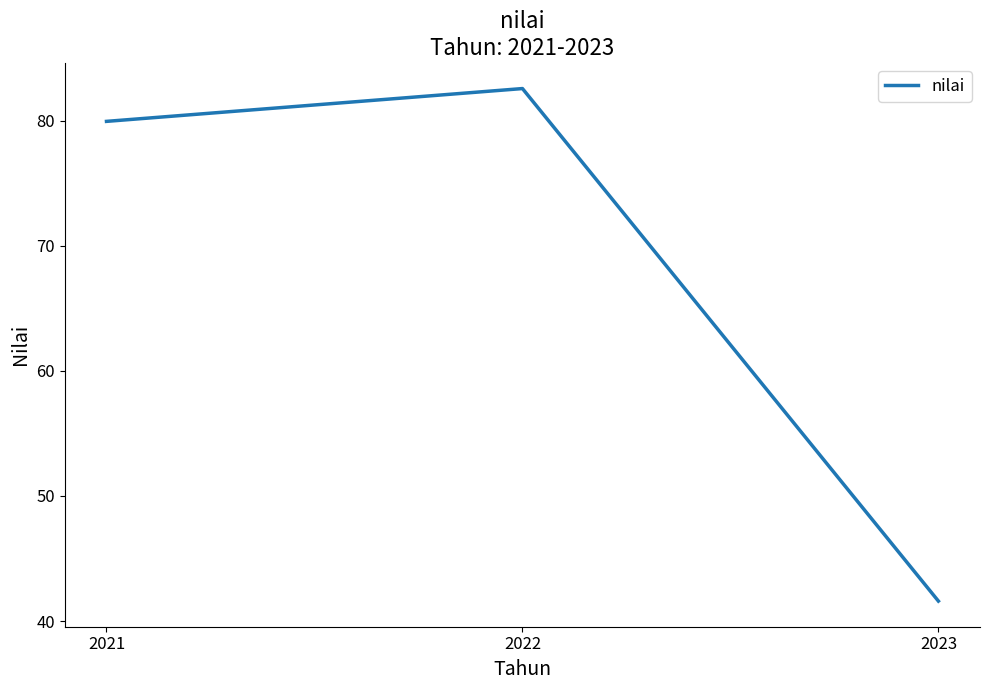

Reading right to left, list all the values displayed in this chart.

41.6	82.6	79.9